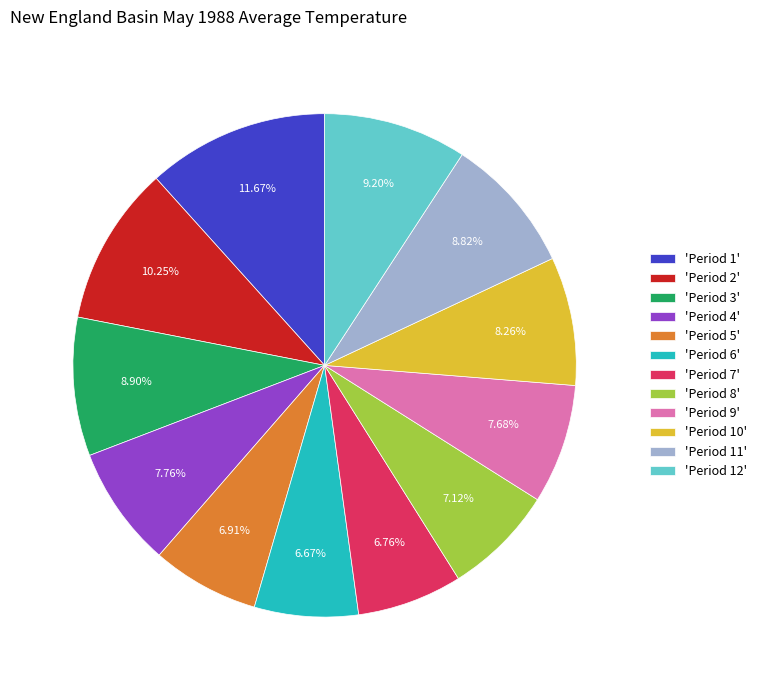

How many slices are in this pie chart?

12